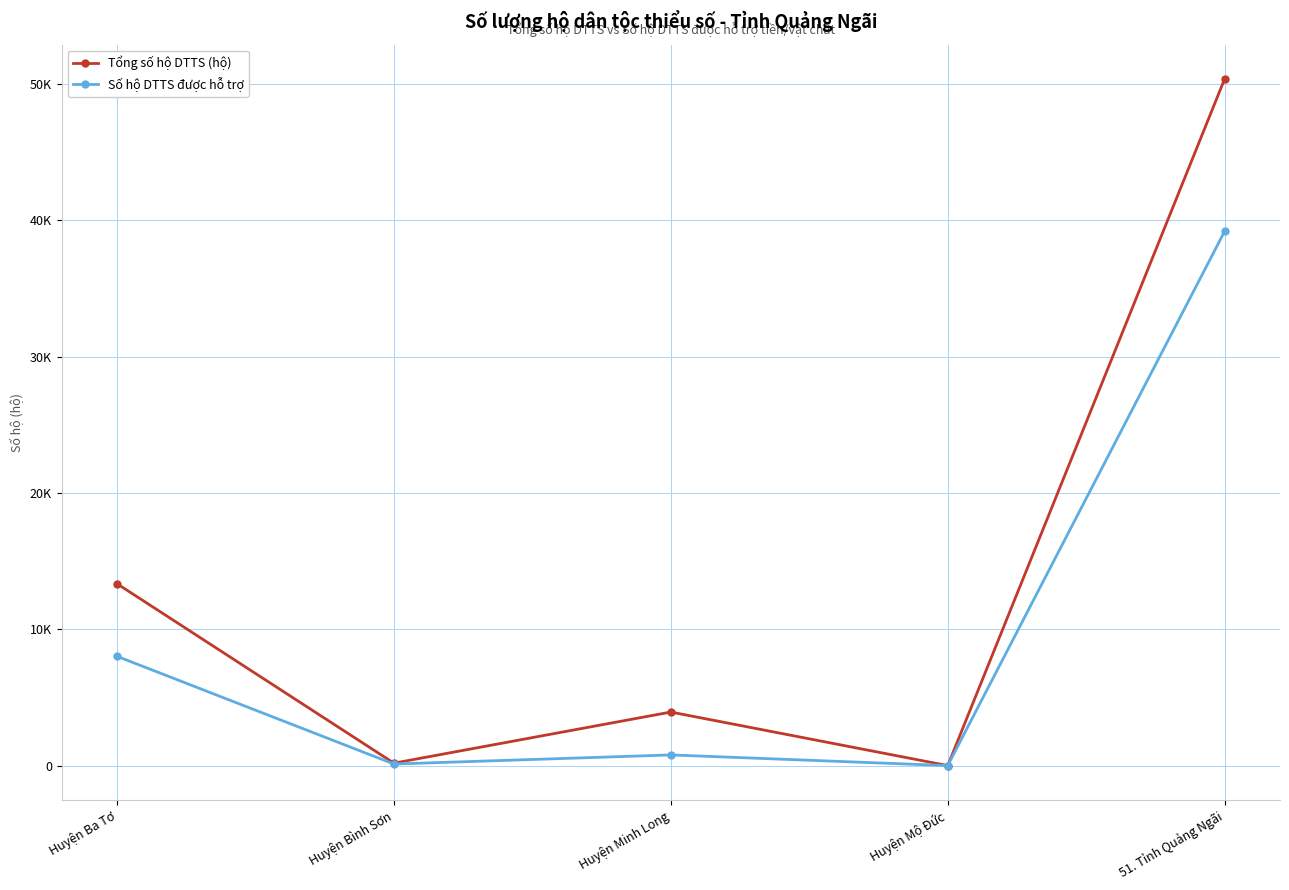

What is the spread (max minus min) of values at Huyện Bình Sơn?

65